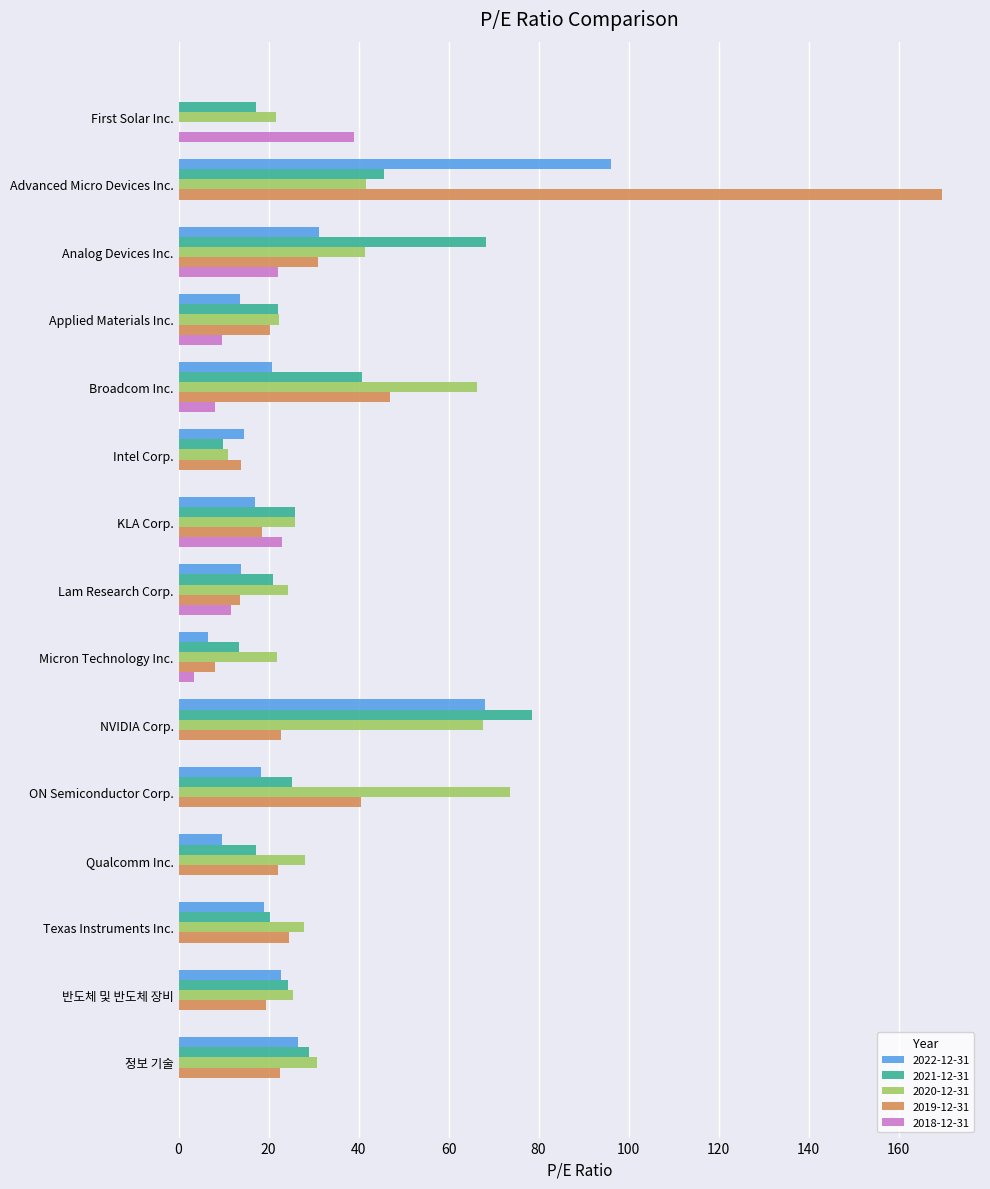

What is the maximum value shown in the chart?

169.6